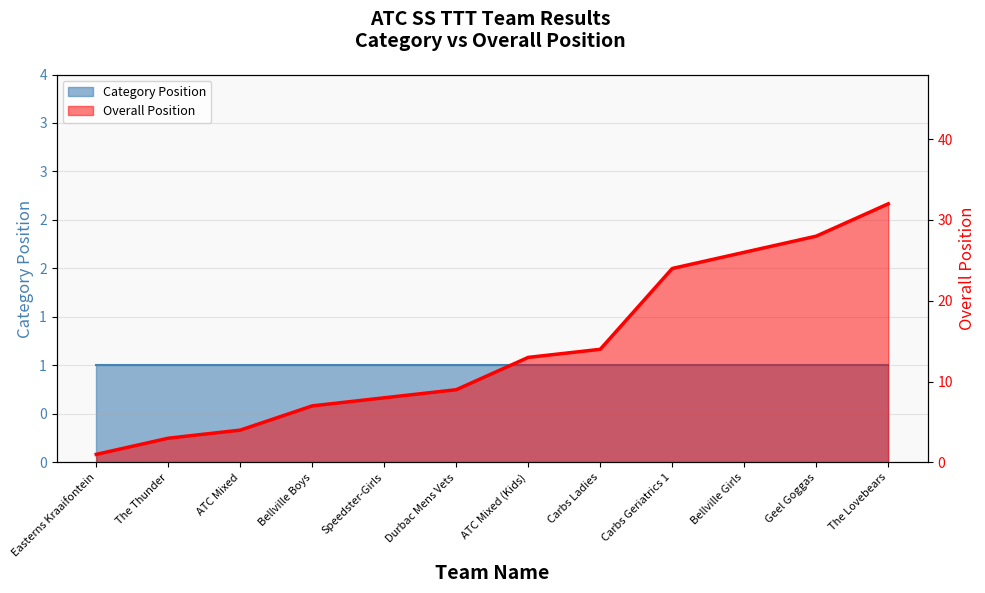

What is the value of the 5th point from the left?

8